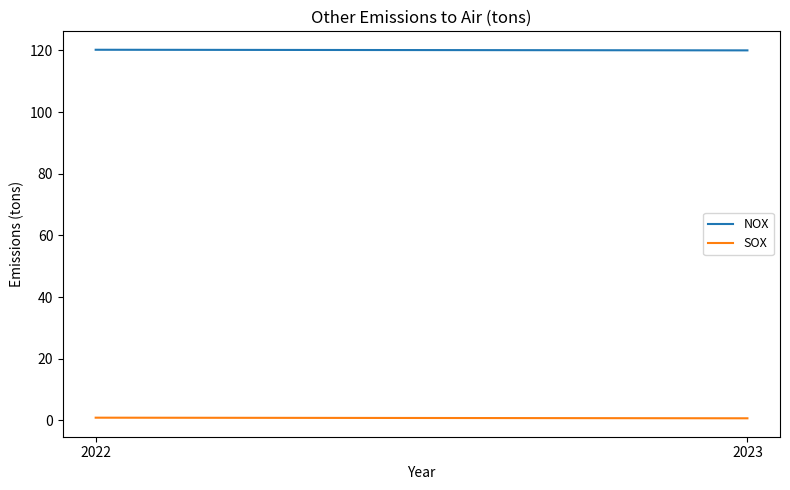

List the series in order of their peak value, highest first.

NOX, SOX